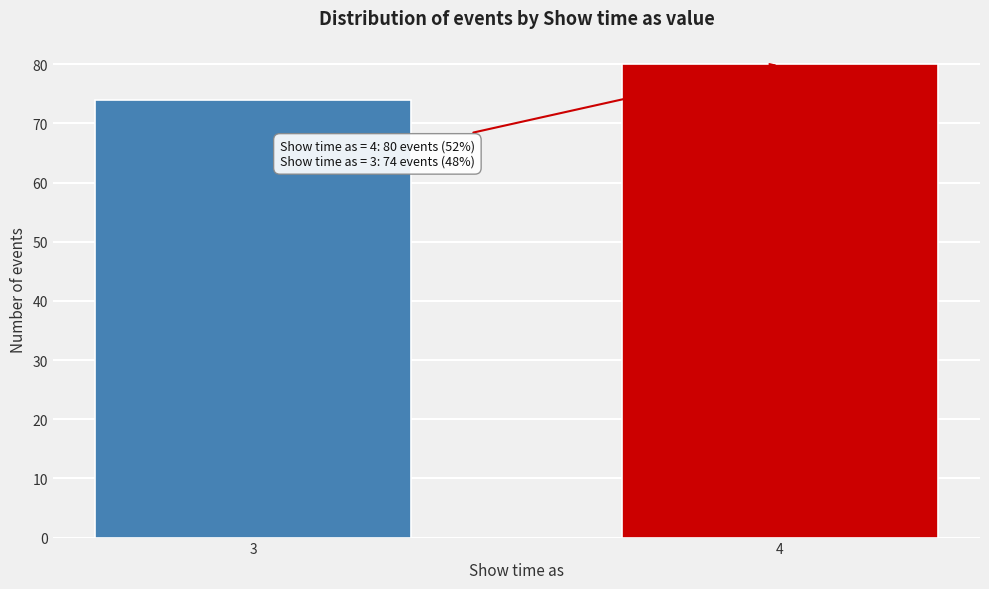

Reading left to right, what are all the values shown in this chart?

74	80